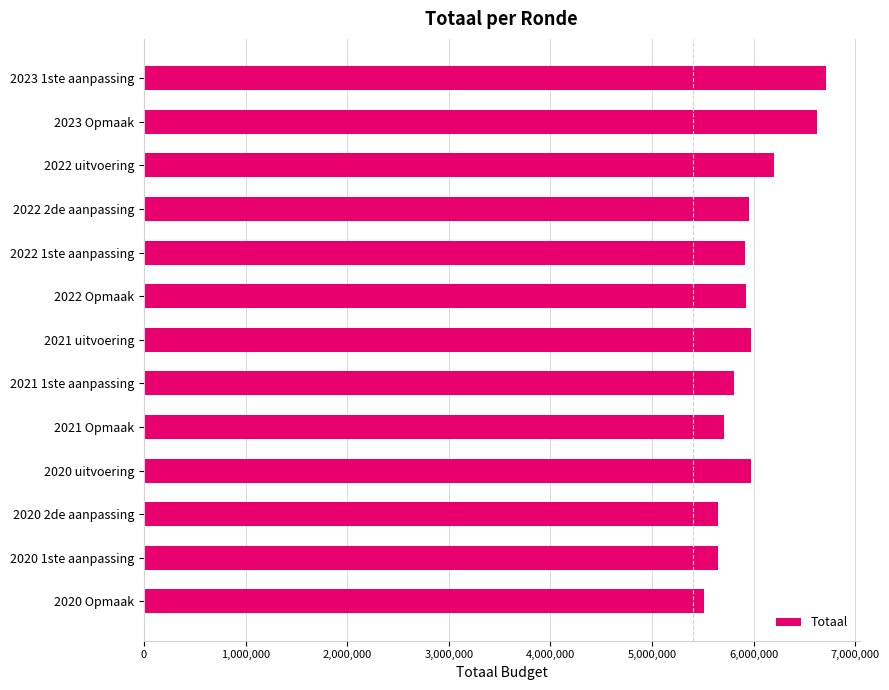

What is the sum of the values at 2020 2de aanpassing and 2021 uitvoering?

11624758